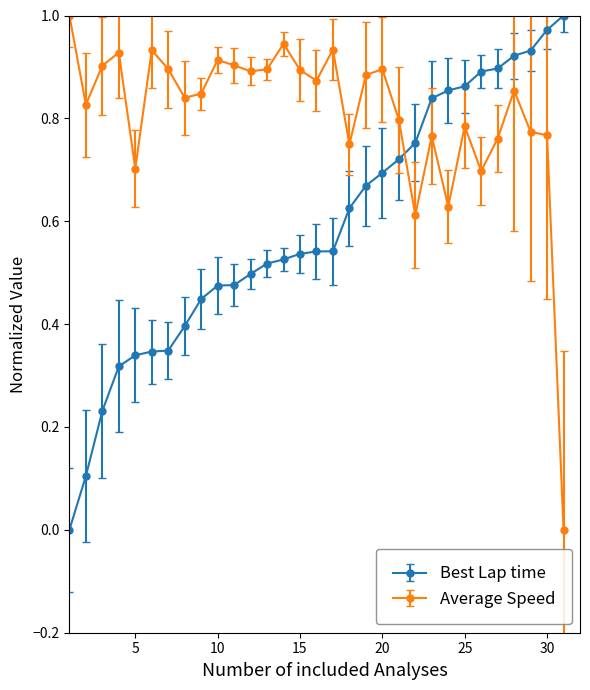

How many times do Average Speed and Best Lap time cross each other?

1